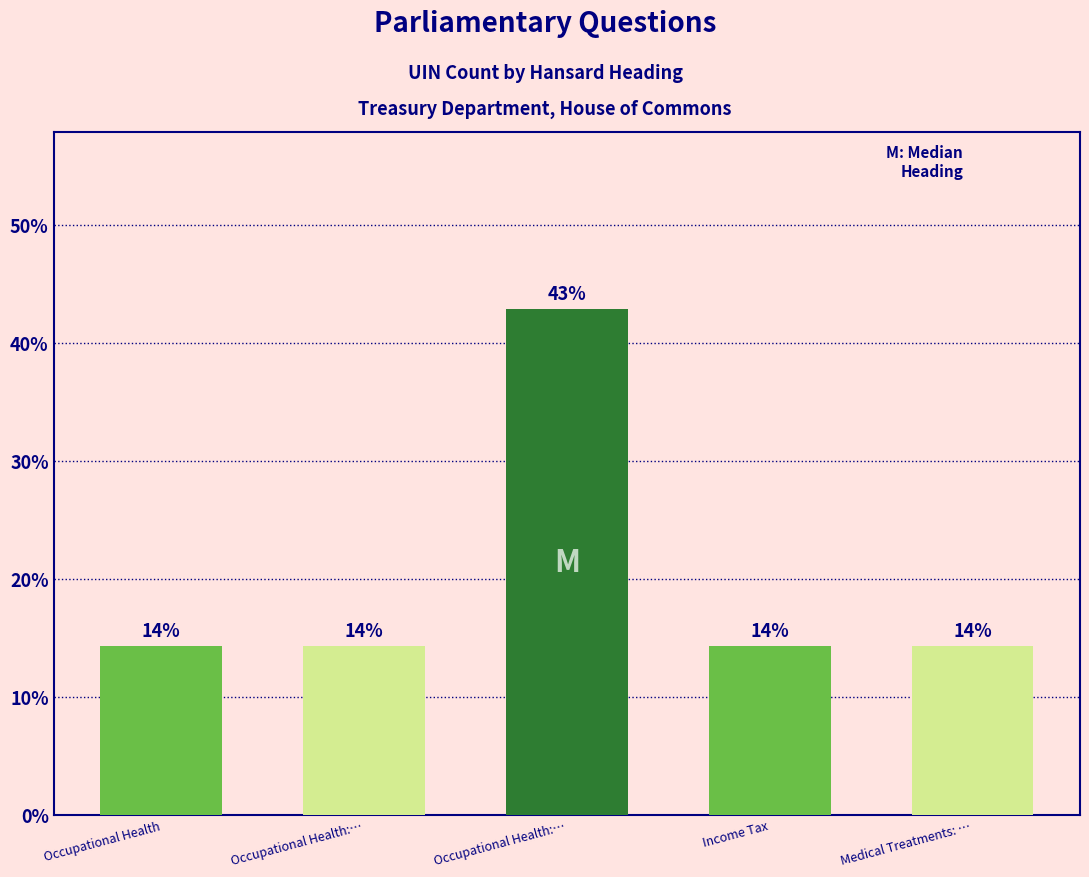

Read the value at Occupational Health:….

42.9